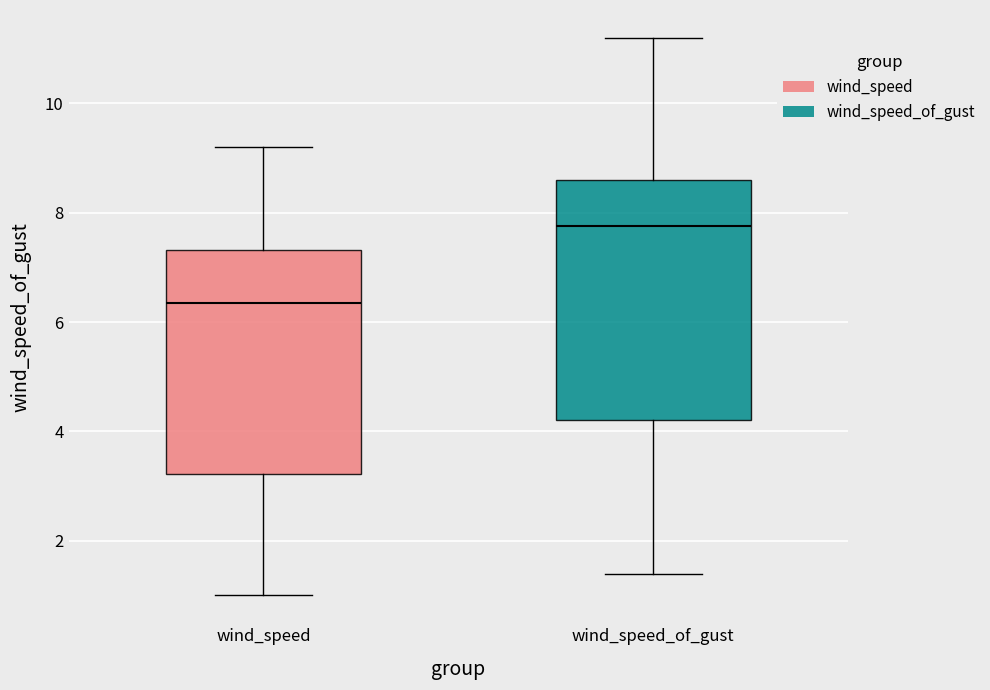

Which box has the highest median line?

wind_speed_of_gust